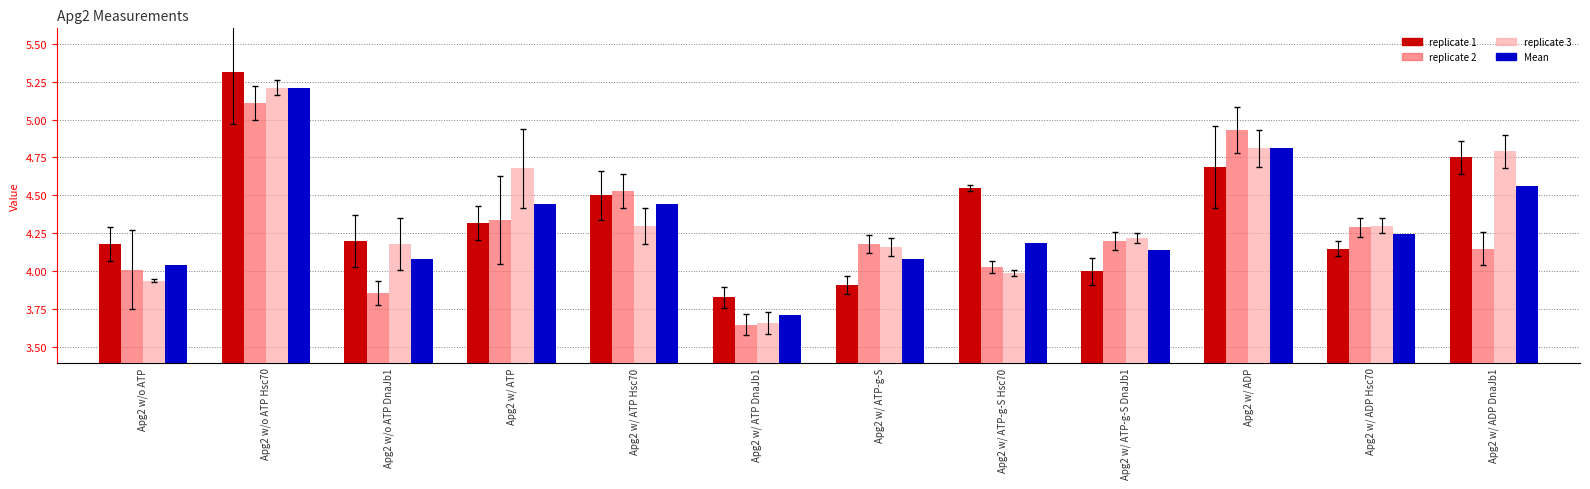

What is the label of the 11th bar from the left?

Apg2 w/ ADP Hsc70